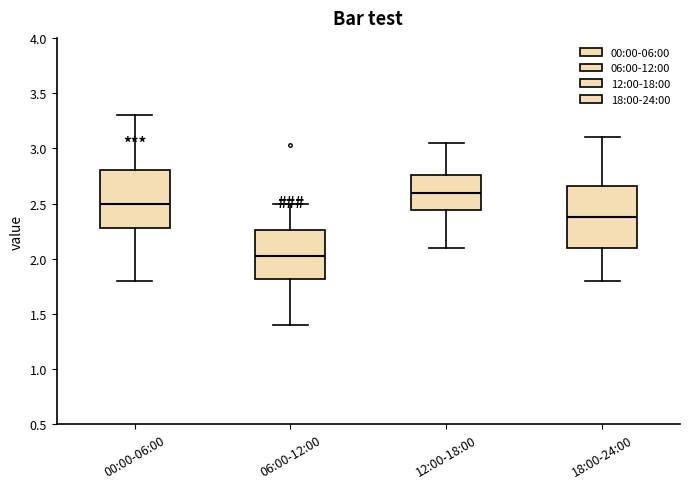

Reading left to right, read every box against the y-axis: the position of its median line, the range the box covers, and the ends of its whiskers. The values are not printed on the chart, so give them approximately, as read against the axis.

00:00-06:00: median 2.50, box 2.30 to 2.80, whiskers 1.80 to 3.30
06:00-12:00: median 2.05, box 1.80 to 2.25, whiskers 1.40 to 2.50
12:00-18:00: median 2.60, box 2.45 to 2.75, whiskers 2.10 to 3.05
18:00-24:00: median 2.40, box 2.10 to 2.65, whiskers 1.80 to 3.10